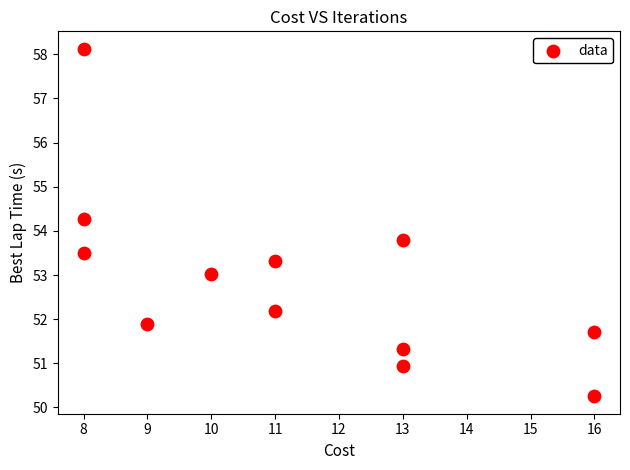

What is the average Y value?

52.9